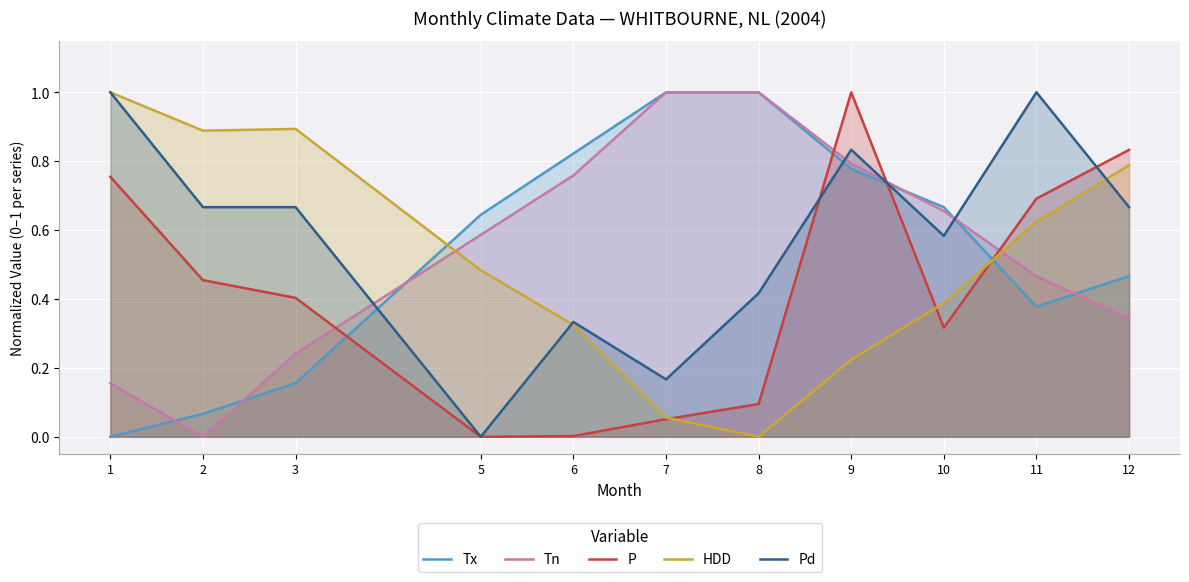

What is the sum of all Tn values?

6.0